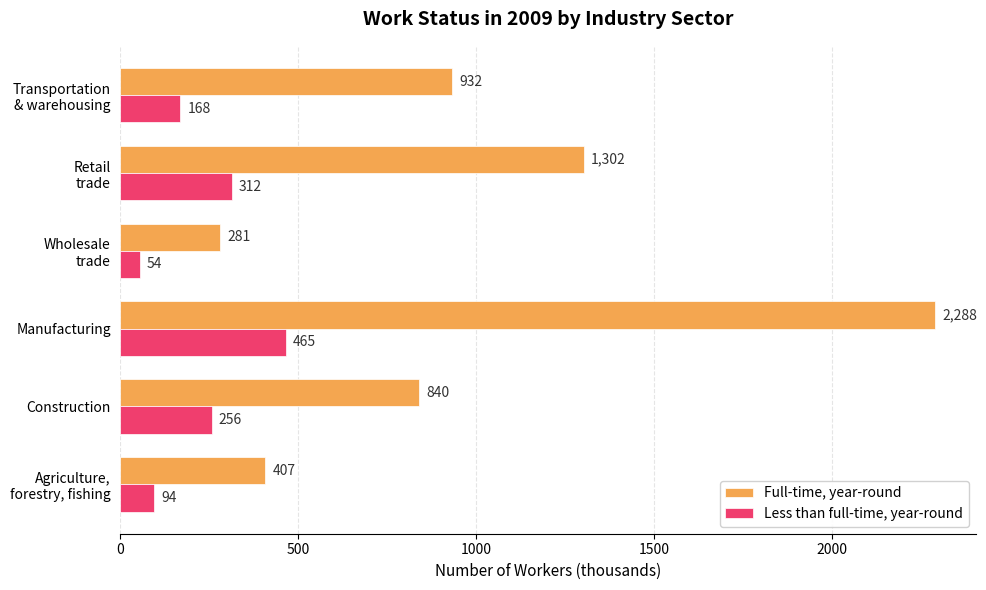

What is the difference between the highest and lowest values at Manufacturing?

1823